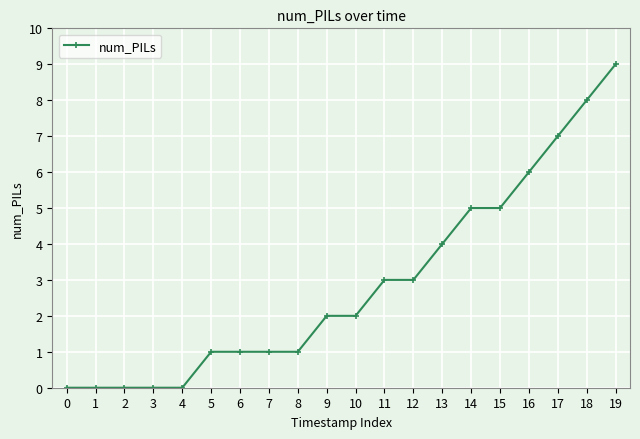

What is the value of the 17th point from the left?

6